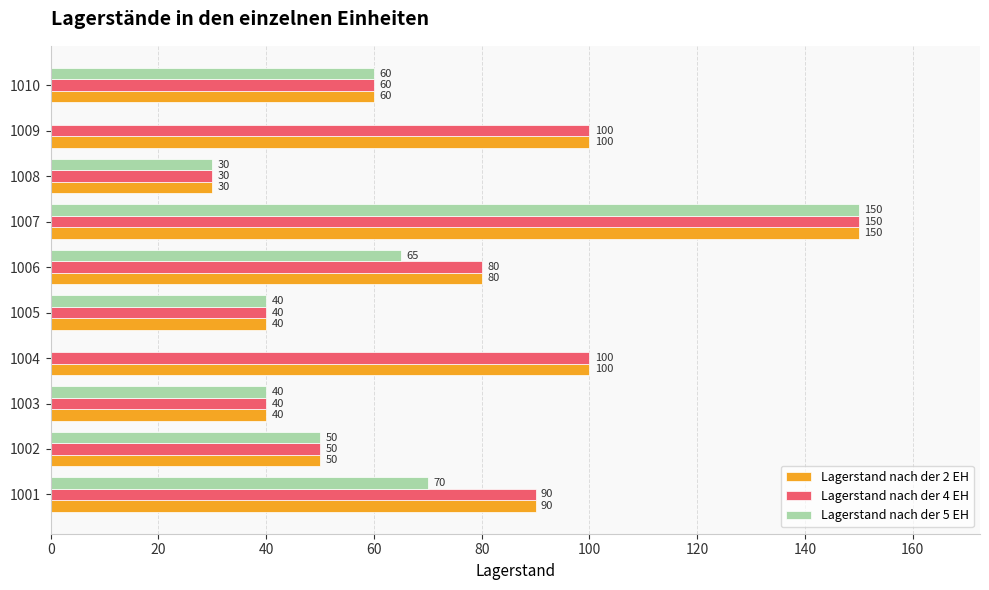

Is it true that Lagerstand nach der 5 EH equals 58 at 1004?

False